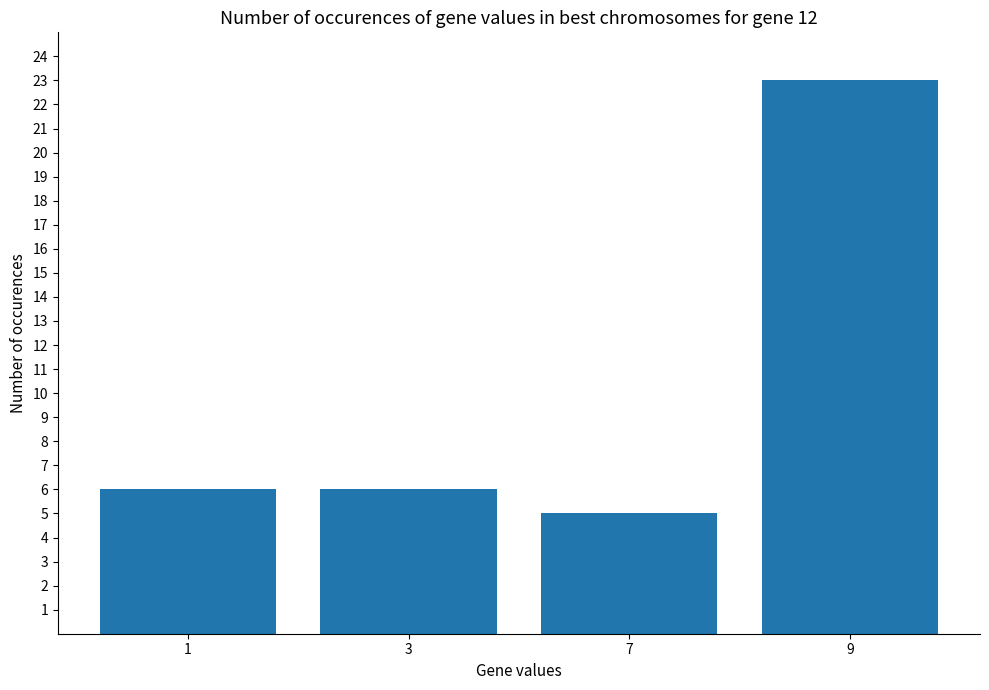

True or false: the data shows 7 at 7.

False